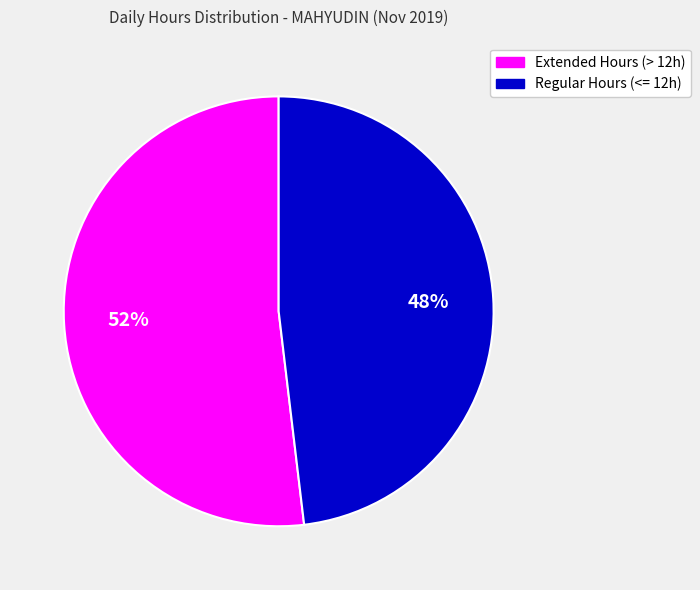

Which slice is the smallest?

Regular Hours (<= 12h)